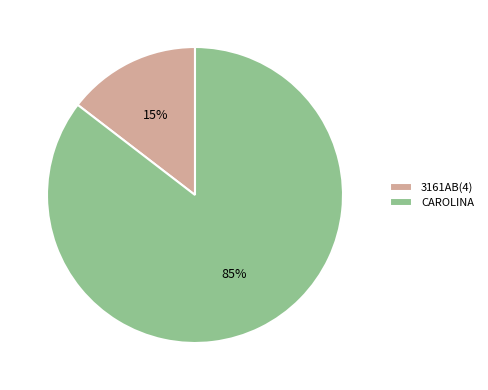

What is the ratio of the value at 3161AB(4) to the value at CAROLINA?

0.2